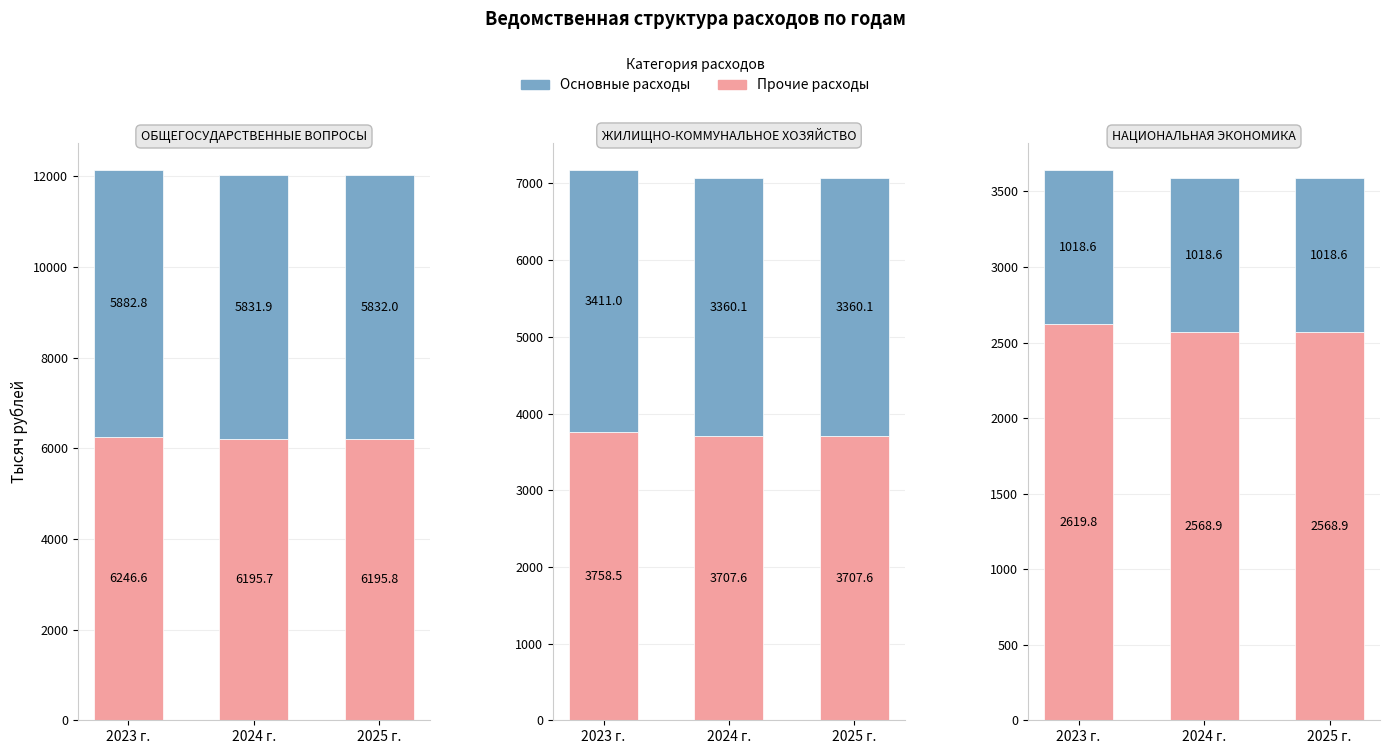

Which series changed the most between 2023 г. and 2024 г.?

Прочие расходы